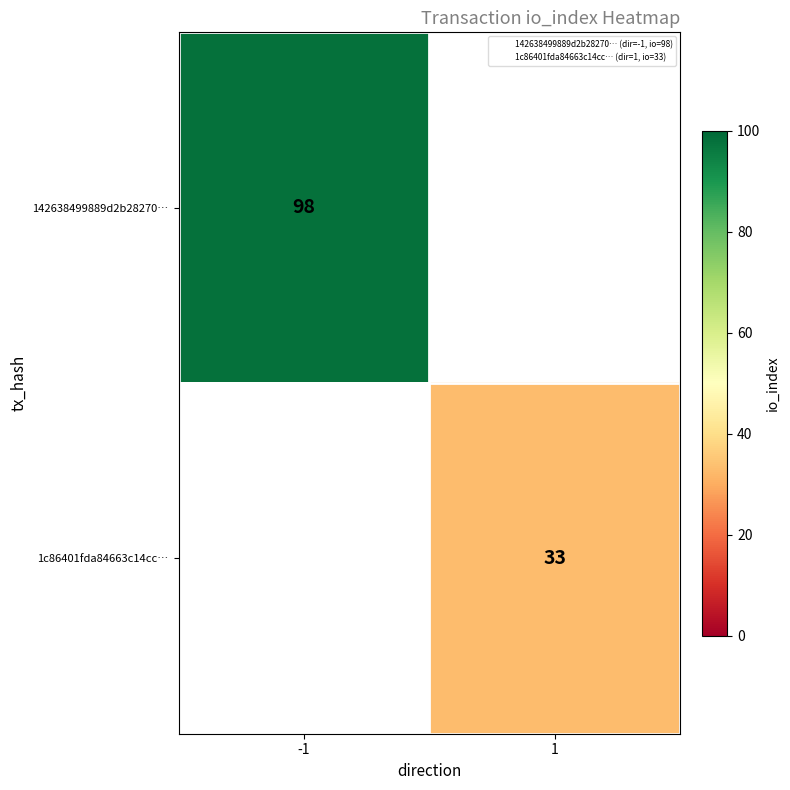

At which label does 1c86401fda84663c14cc… reach its minimum?

-1